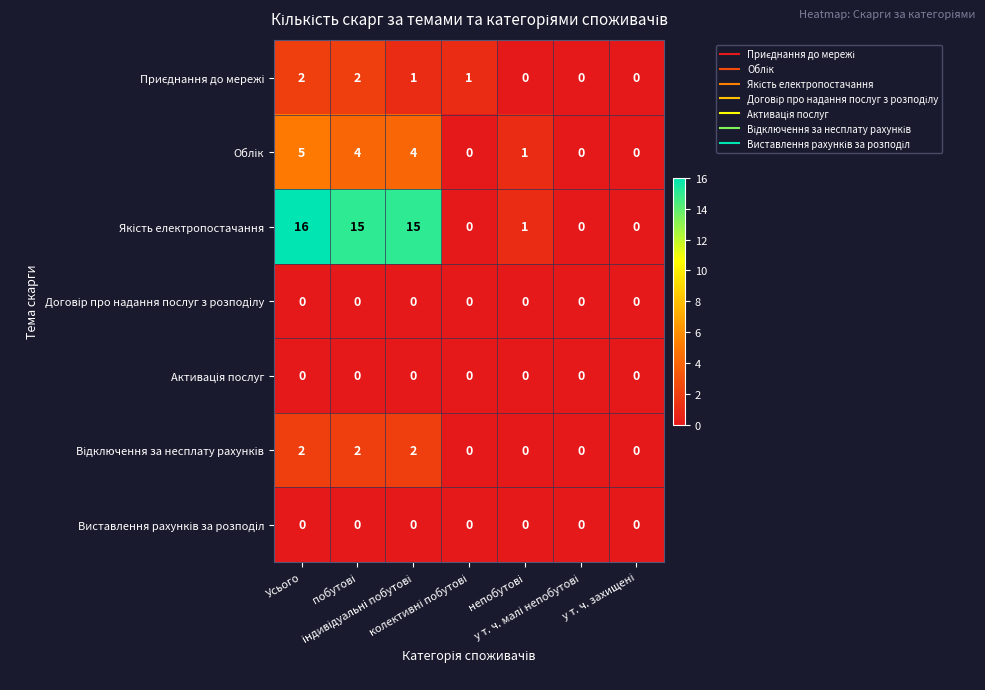

At how many categories does at least one series exceed 12?

3